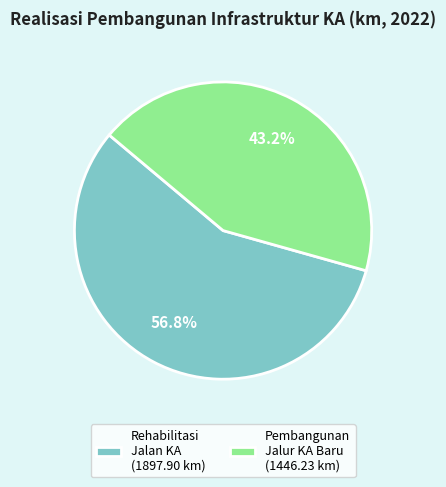

Is there a majority slice in this chart?

Yes